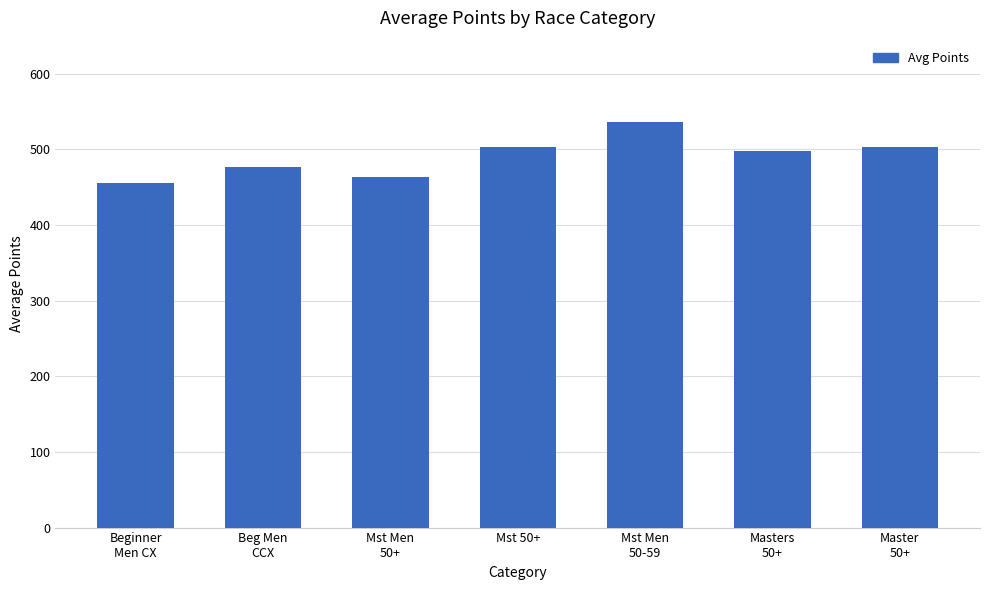

What is the minimum value shown in the chart?

455.8